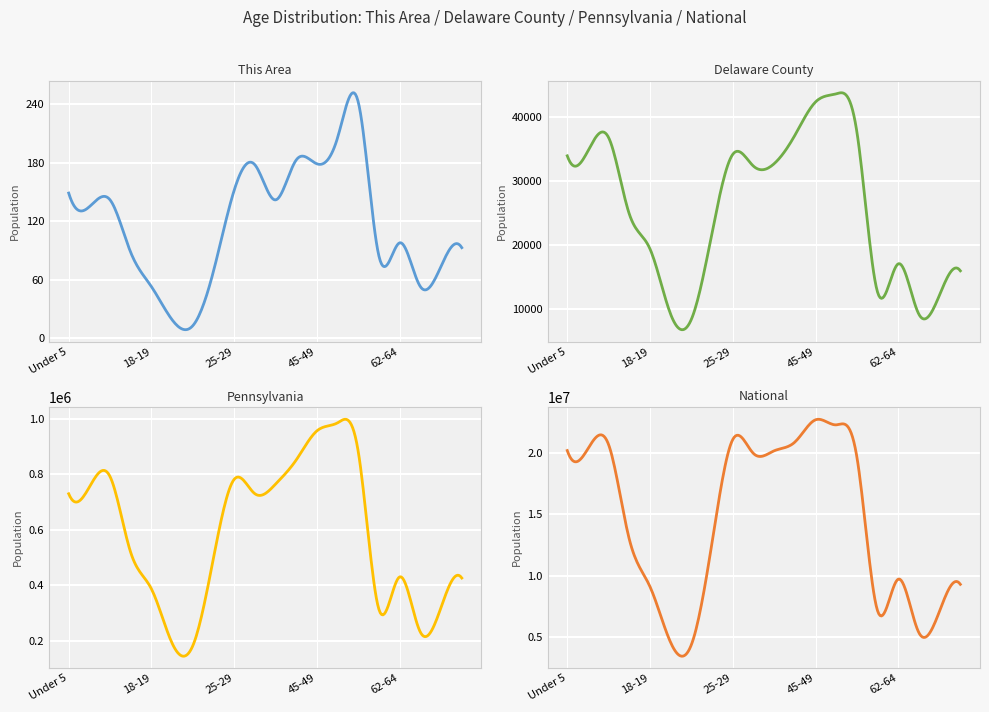

What is the total value across all series at 35-39?

20976817